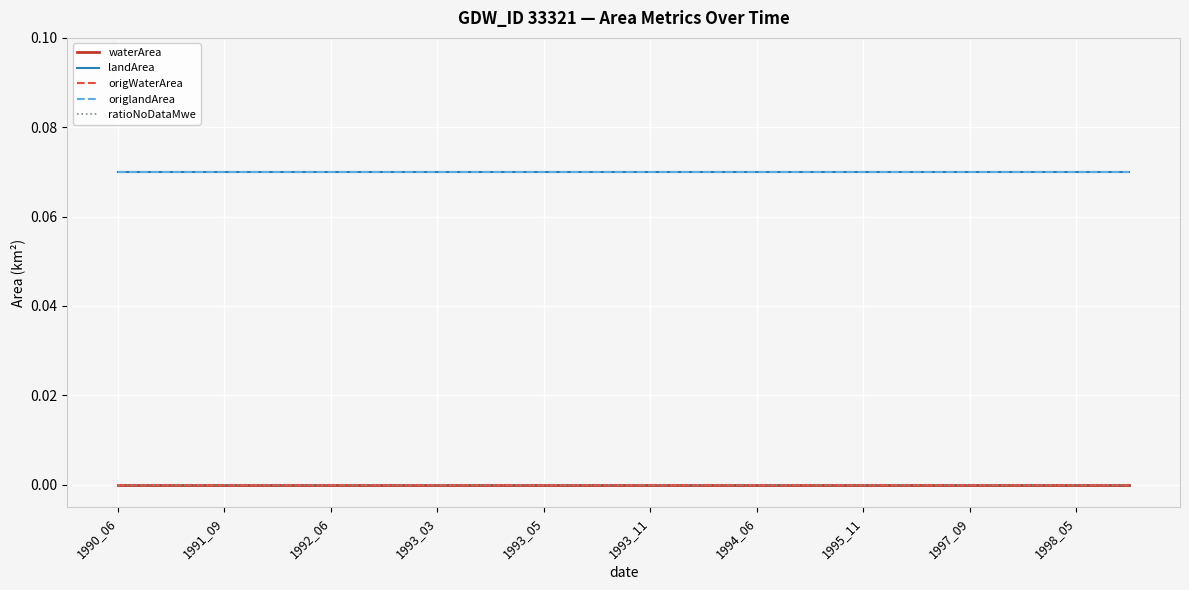

Is this an area chart (filled region under the line)?

No